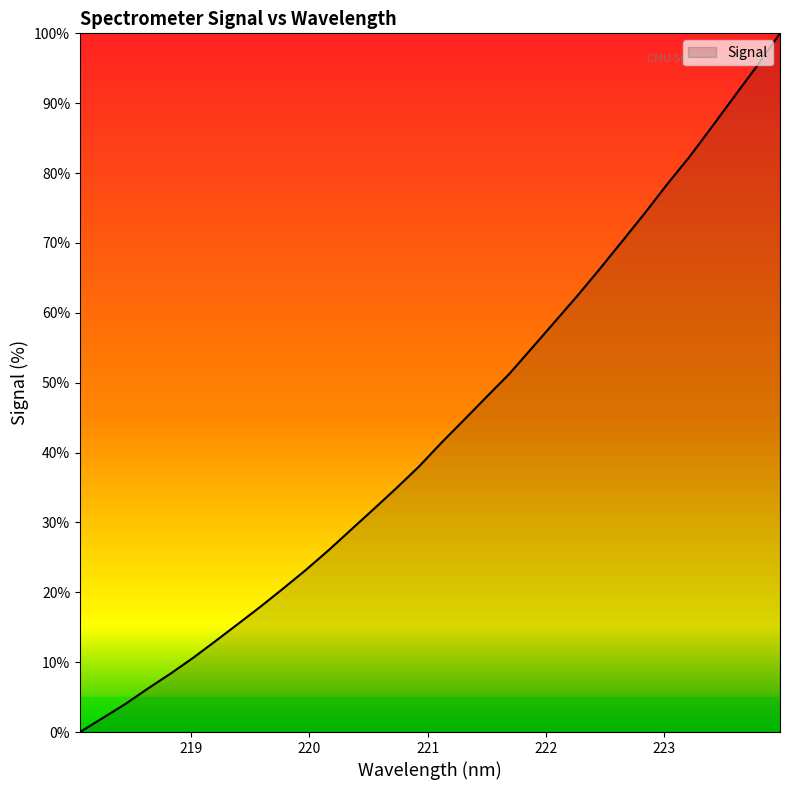

Does the chart have visible grid lines?

No